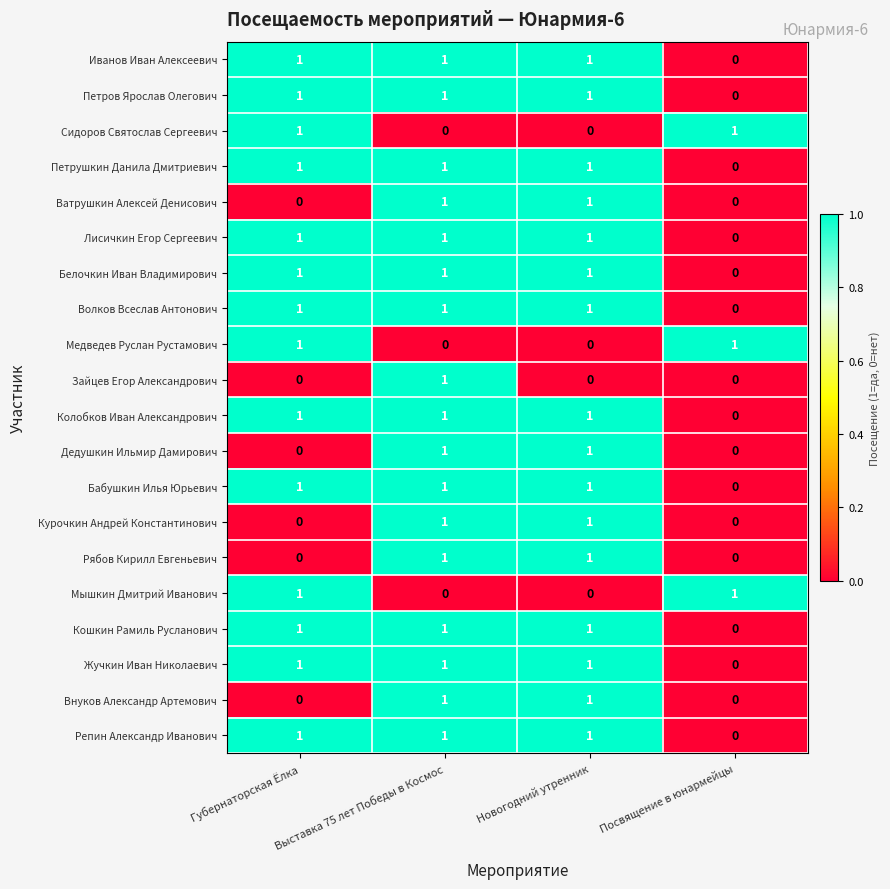

Is it true that Петров Ярослав Олегович equals 0 at Посвящение в юнармейцы?

True